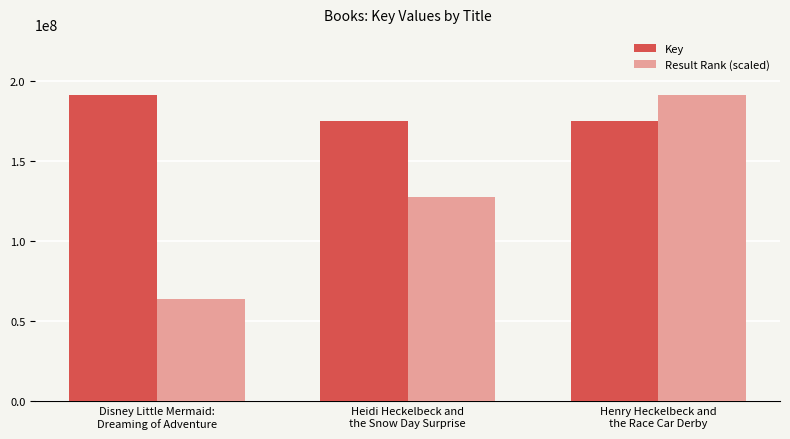

What is the spread (max minus min) of values at Henry Heckelbeck and
the Race Car Derby?

15951887